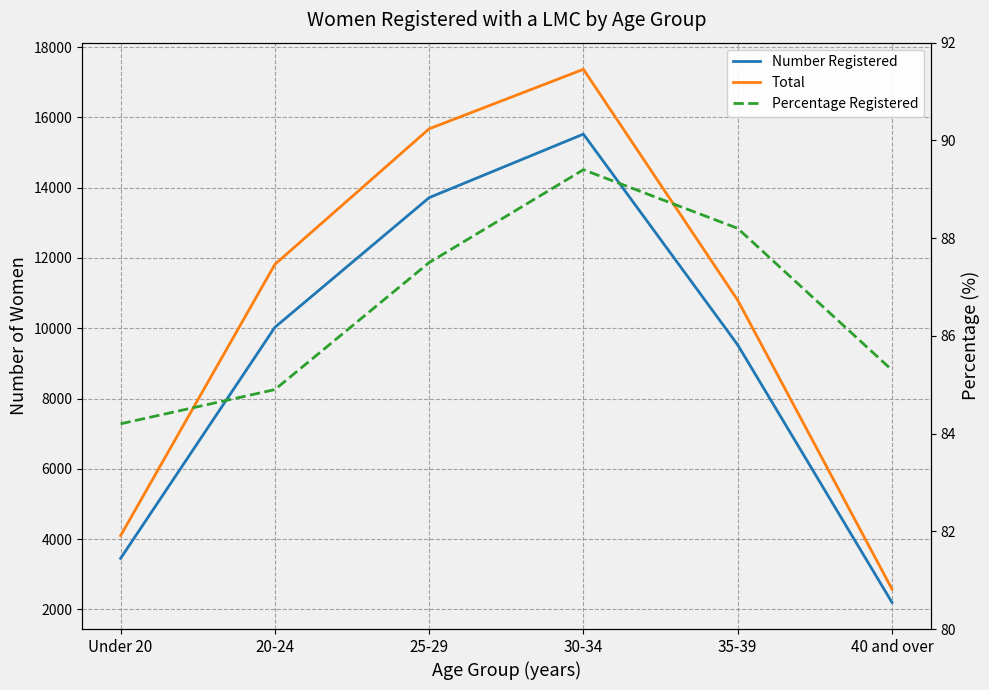

At which category is the sum across all series the highest?

30-34